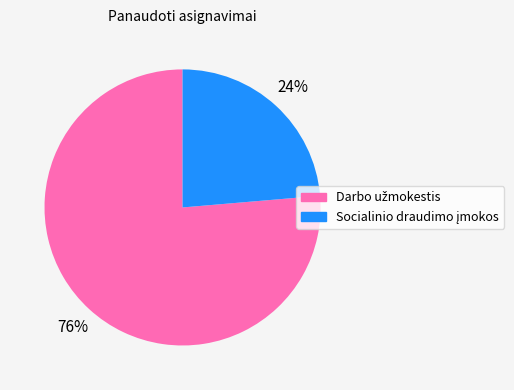

Count the number of slices in the pie.

2